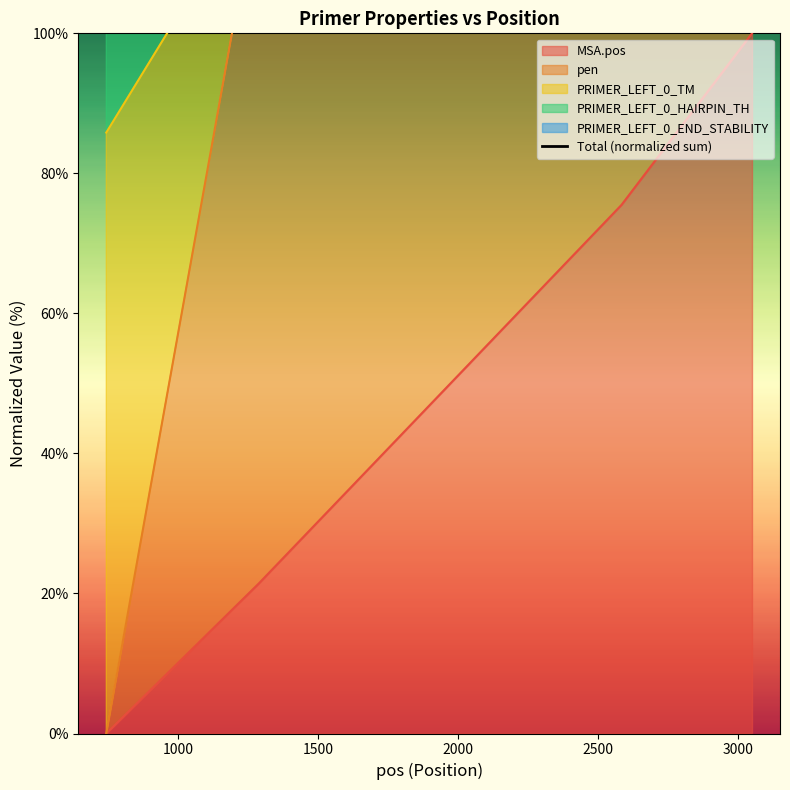

True or false: MSA.pos has more than 1 points higher than both neighbors.

False